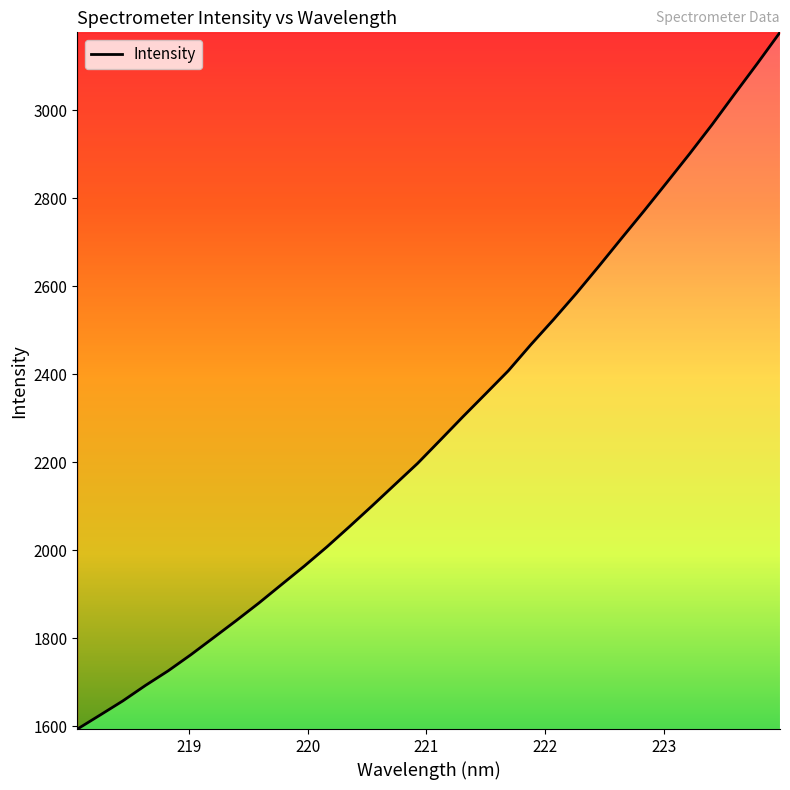

How many series are shown in this chart?

1